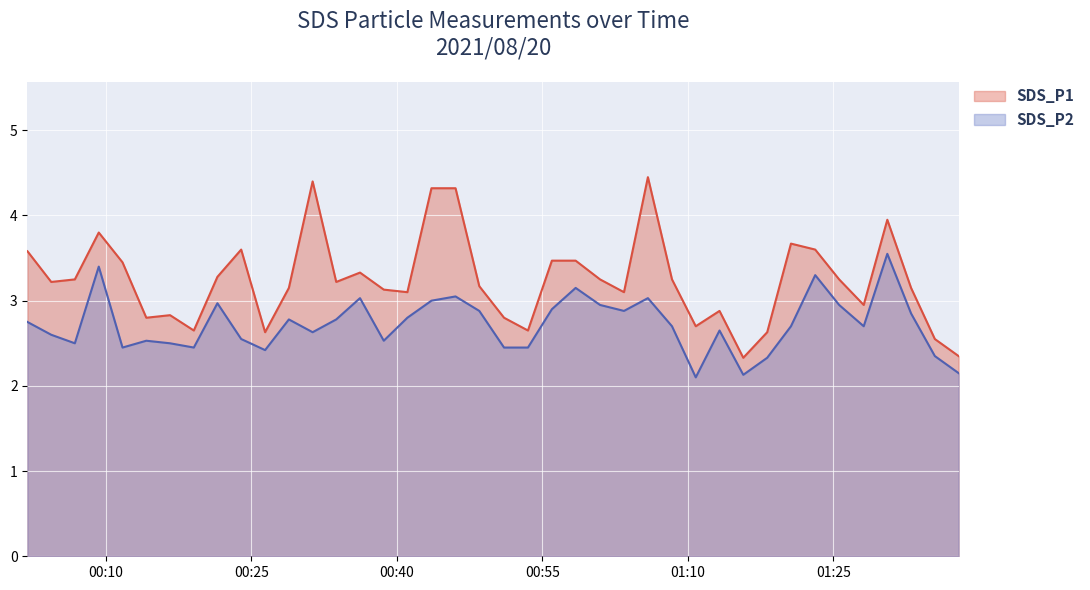

How many interior local valleys does the SDS_P1 series have?

11